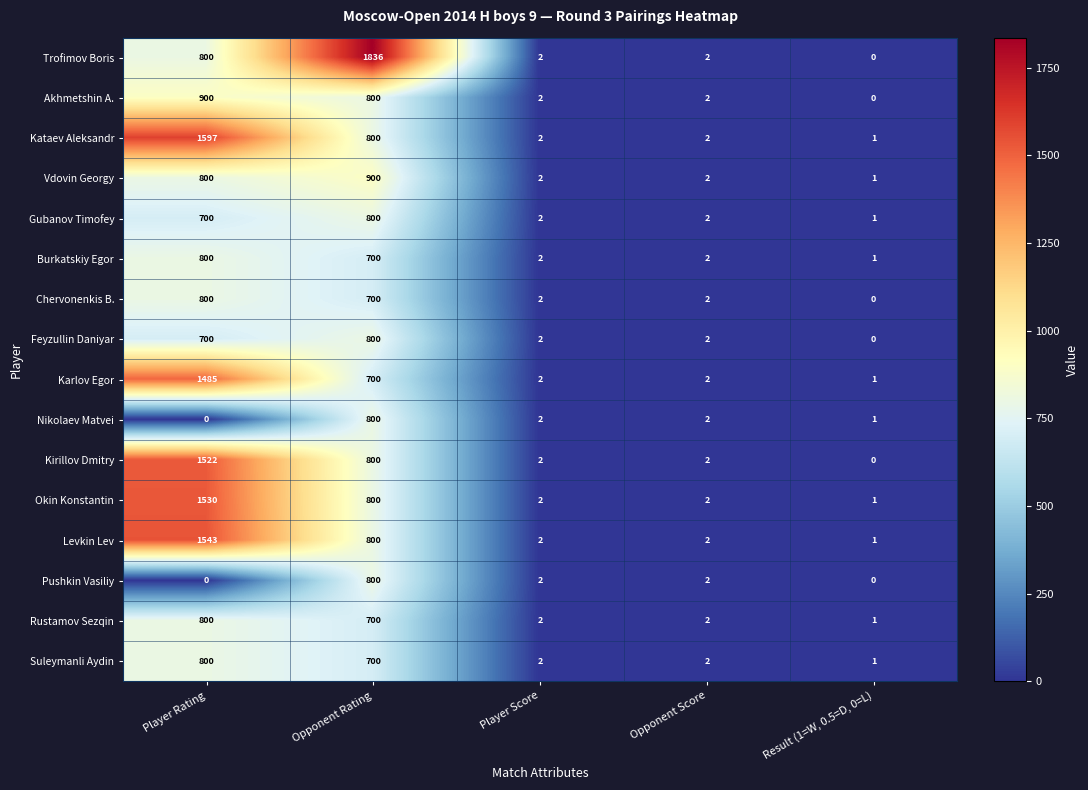

Which category has the lowest value in the Suleymanli Aydin series?

Result (1=W, 0.5=D, 0=L)